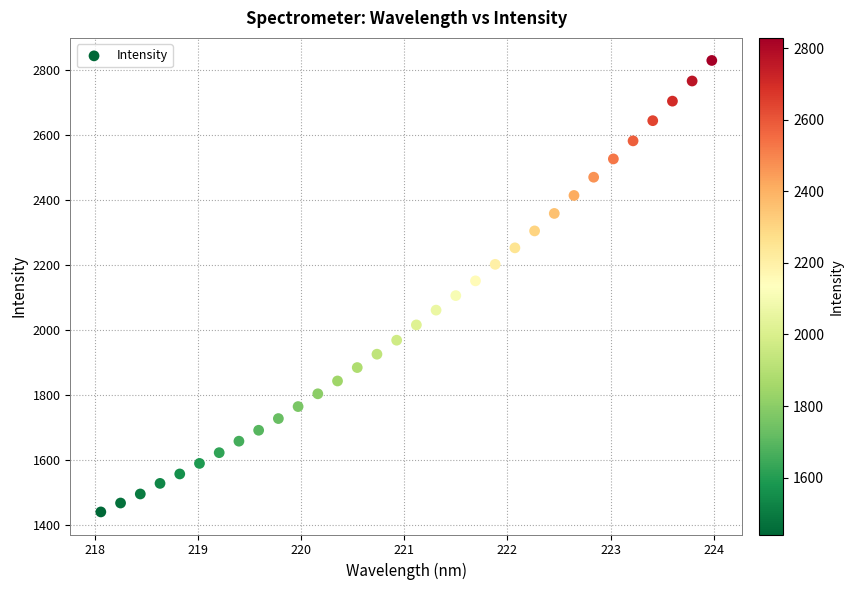

What is the range of Y values (max minus min)?

1388.2